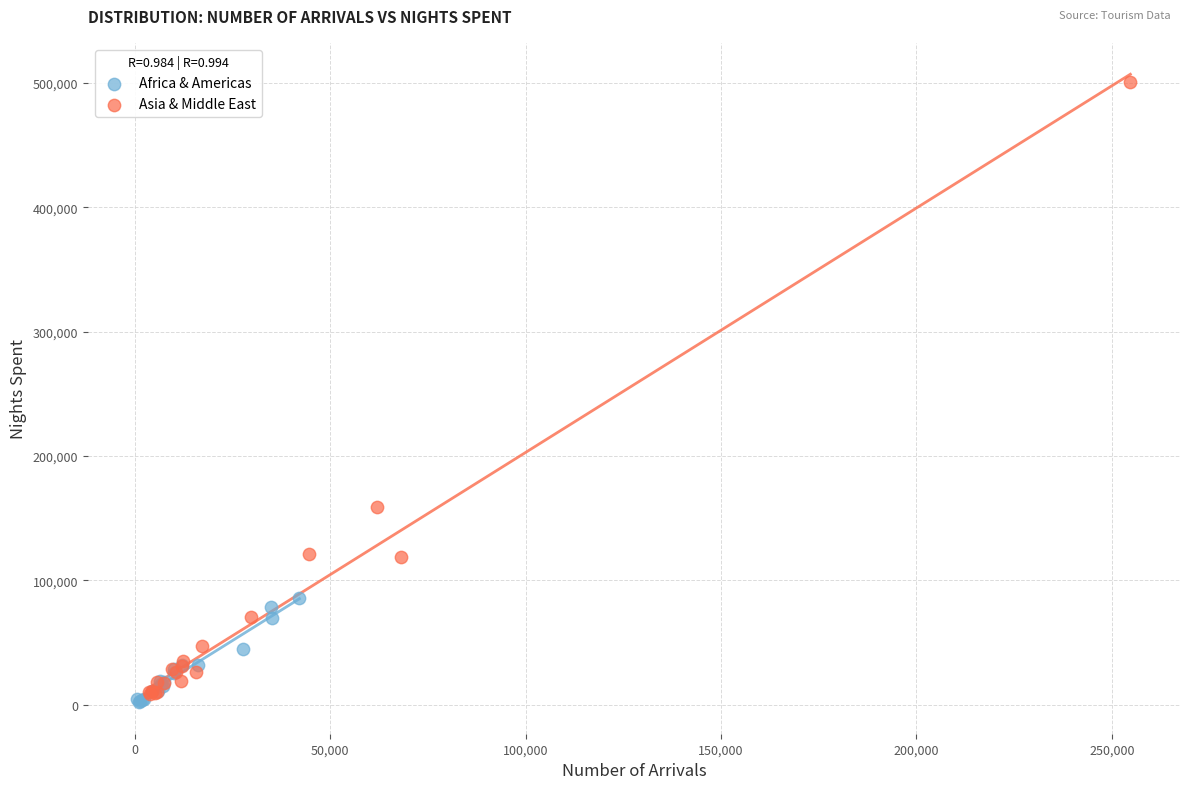

Which series reaches the maximum Y coordinate?

Asia & Middle East